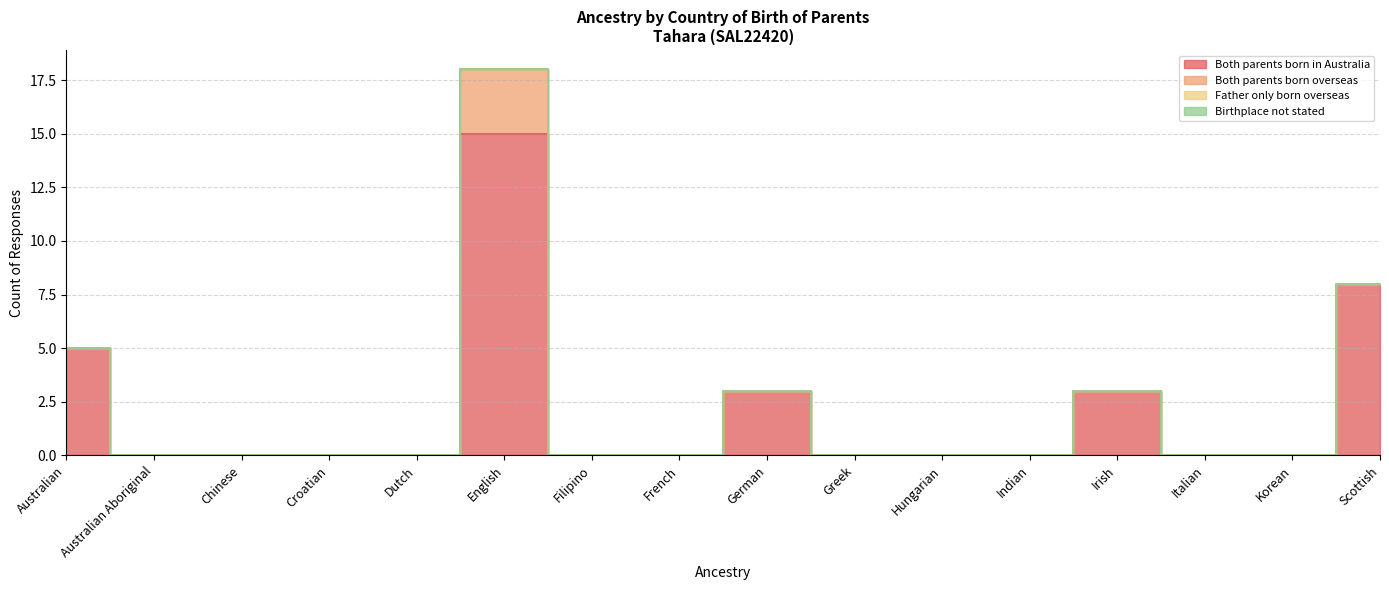

At how many categories does at least one series exceed 14?

1